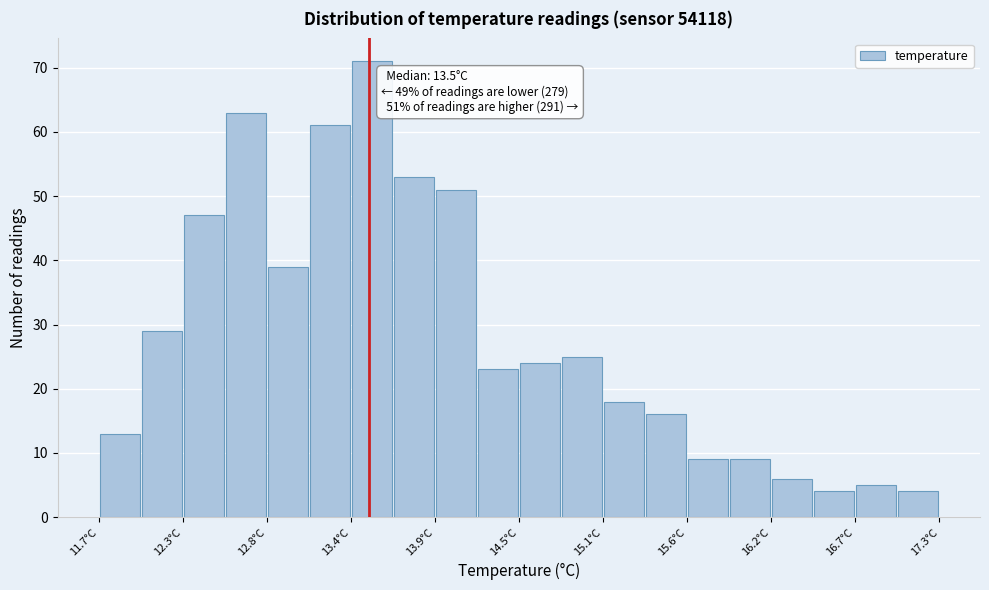

Read against the x-axis, roughly where is the centre of the tallest bar?

13.5